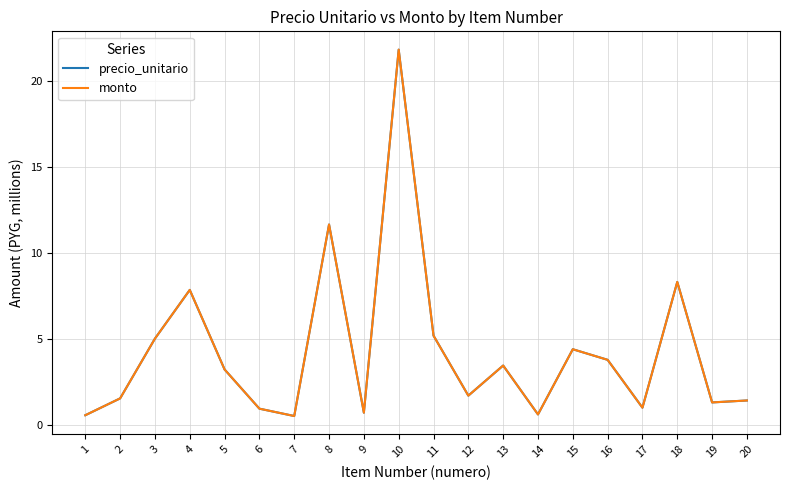

What is the highest value of the precio_unitario series?

21.8